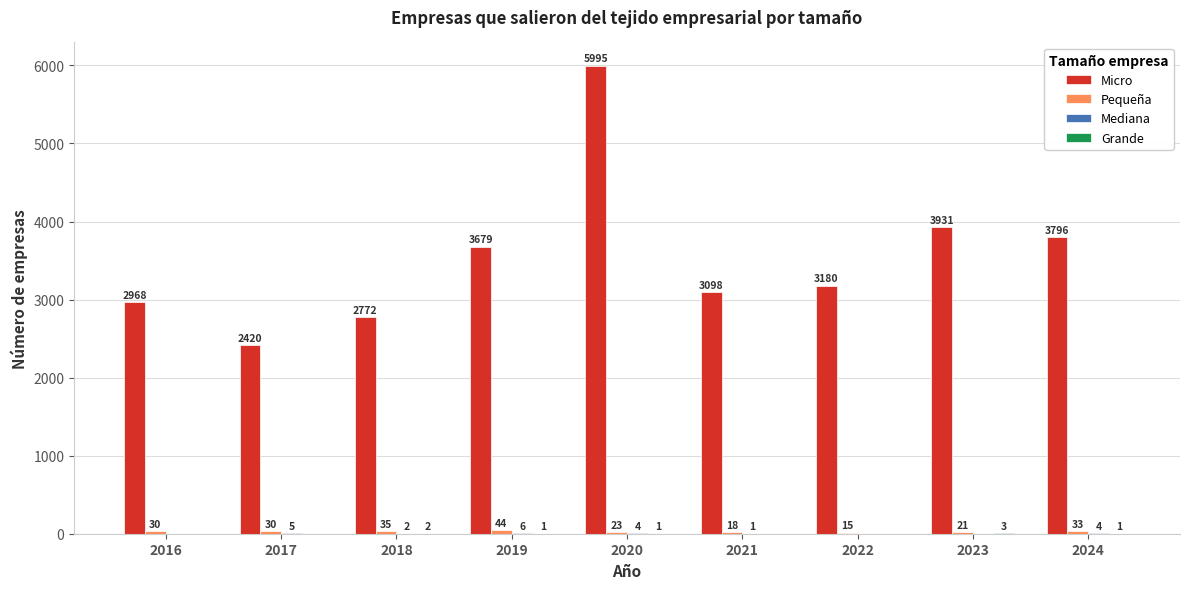

Does the chart contain stacked bars?

No